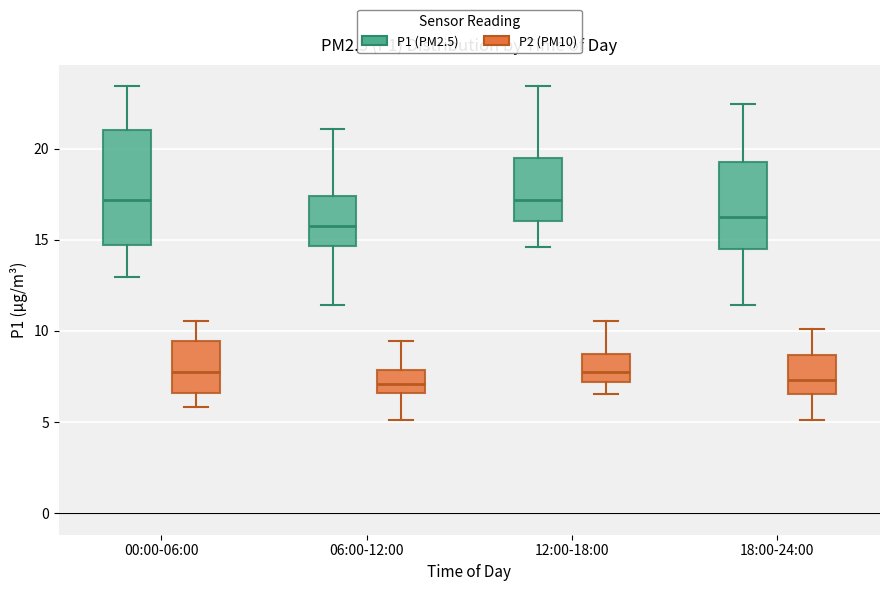

Comparing the boxes themselves (not the whiskers), which one is the tallest?

00:00-06:00 (P1 (PM2.5))